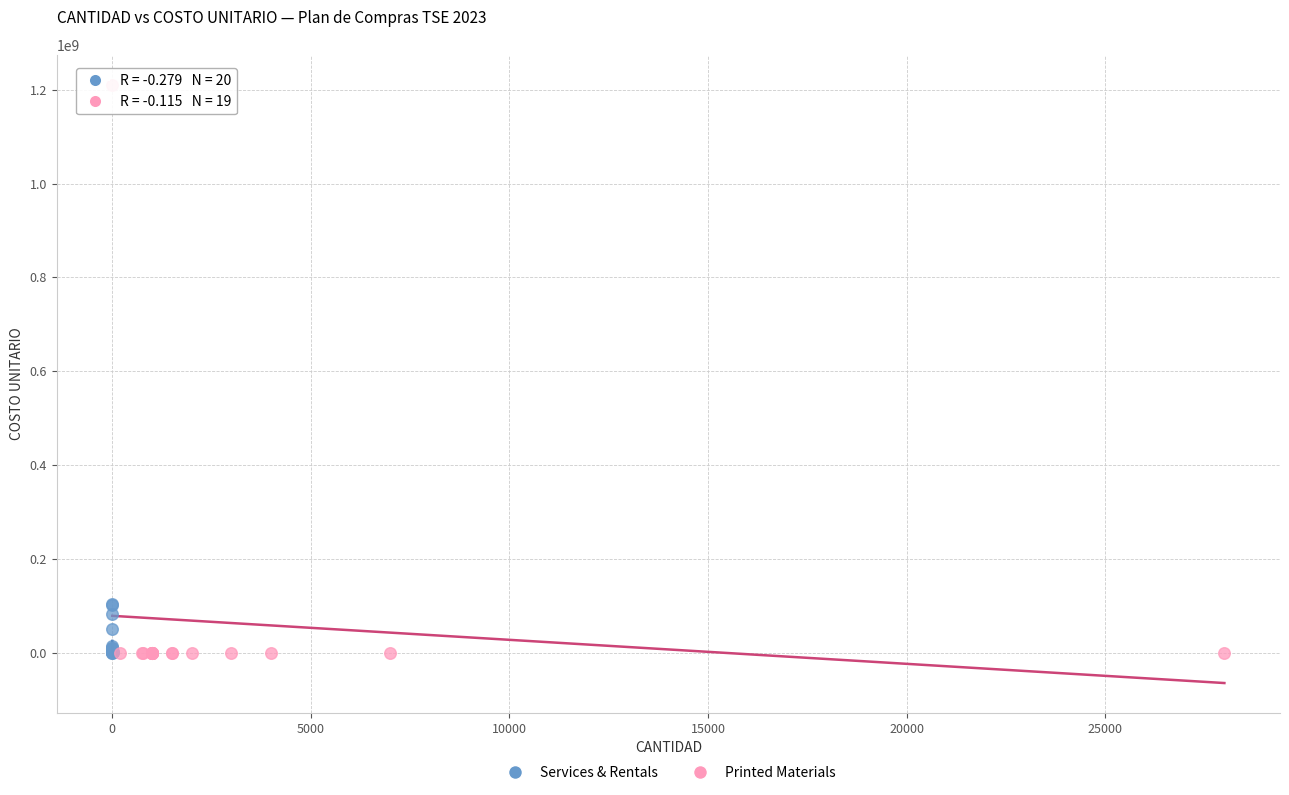

Which series reaches the maximum Y coordinate?

Printed Materials